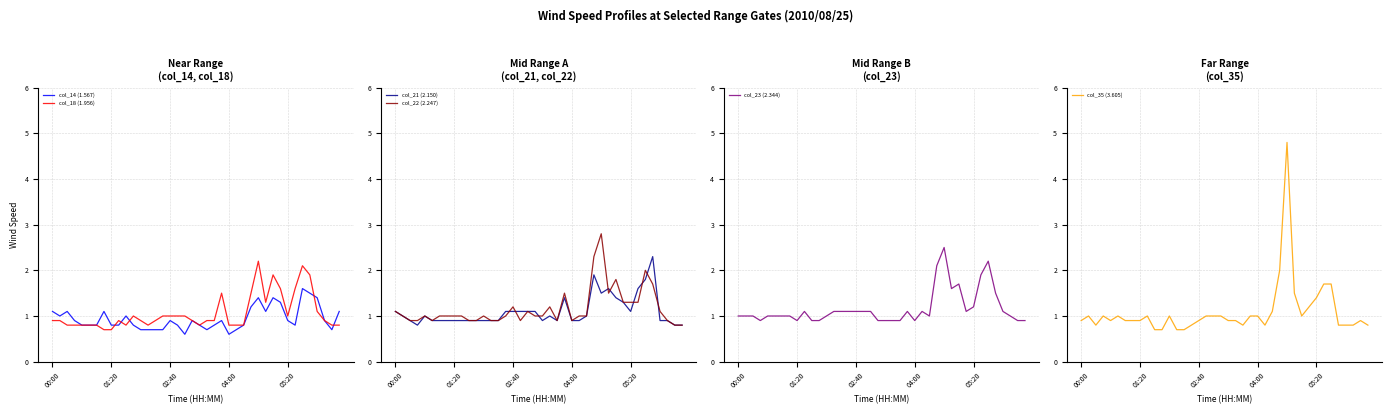

What are all the series names shown in the legend?

col_14 (1.567), col_18 (1.956), col_21 (2.150), col_22 (2.247), col_23 (2.344), col_35 (3.605)